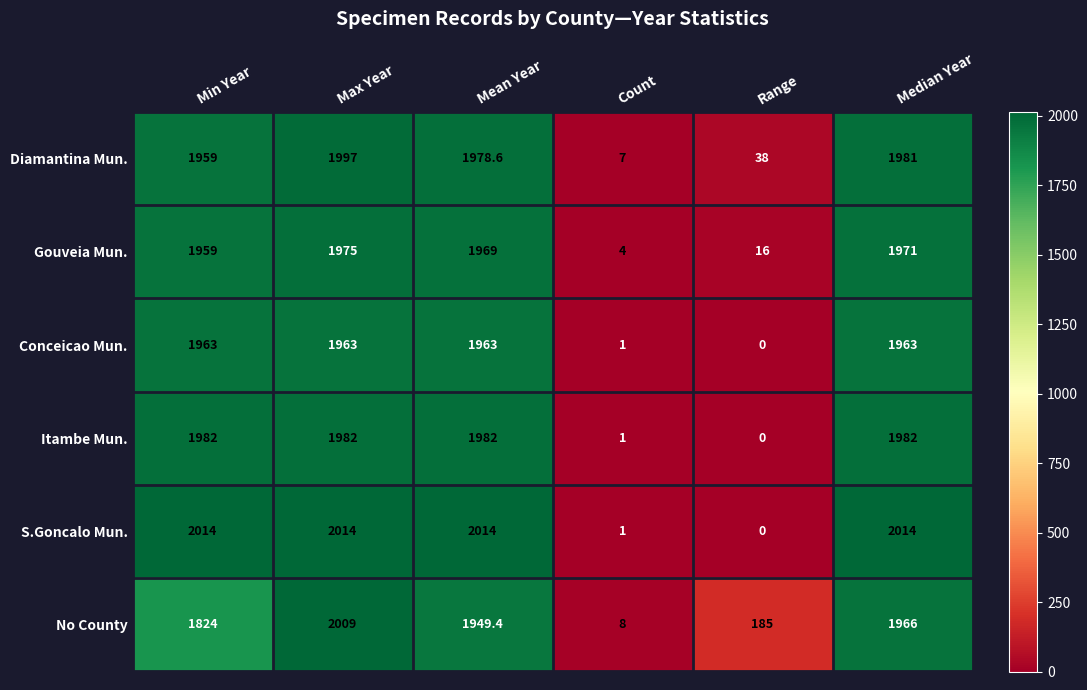

Which series has the largest total across all categories?

S.Goncalo Mun.